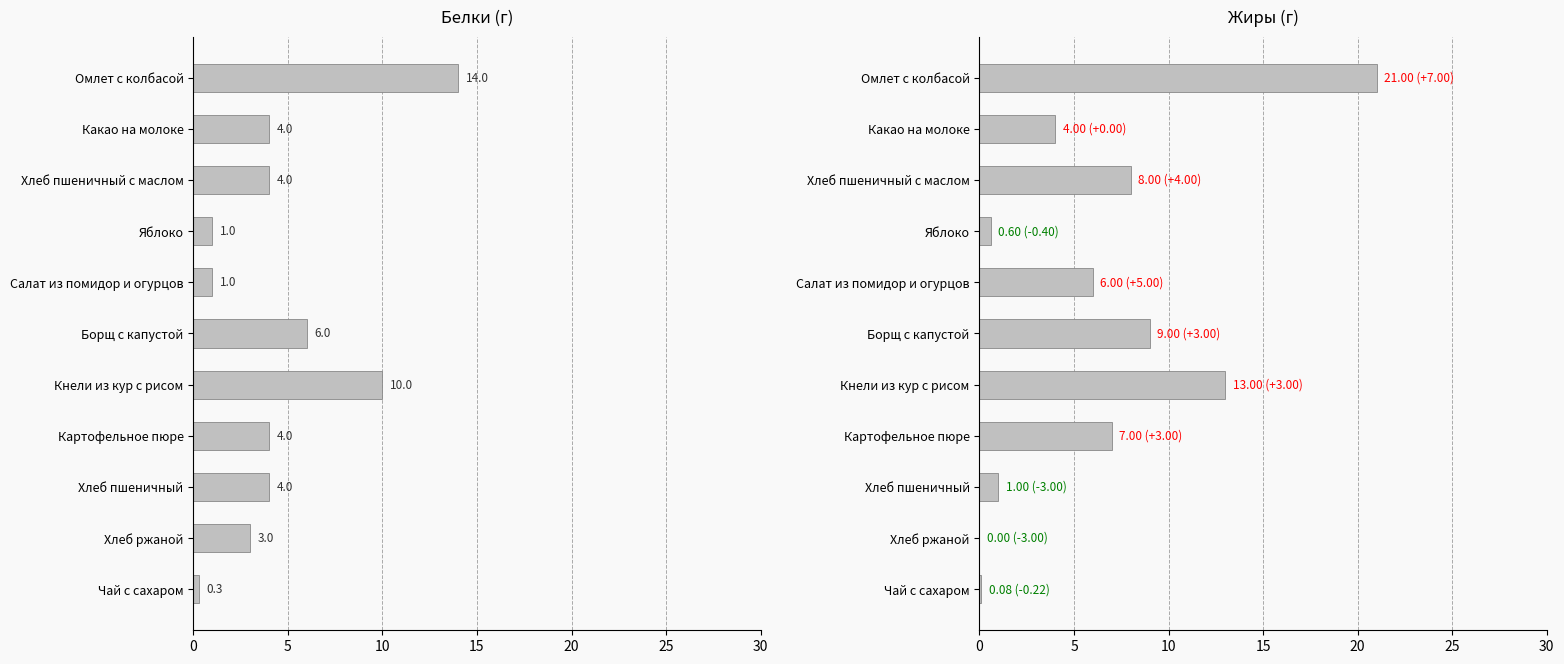

What is the average value of the Белки series?

4.7